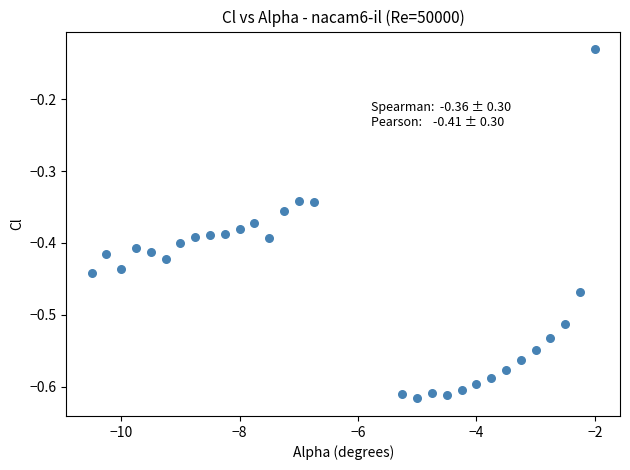

What is the range of X values (max minus min)?

8.5